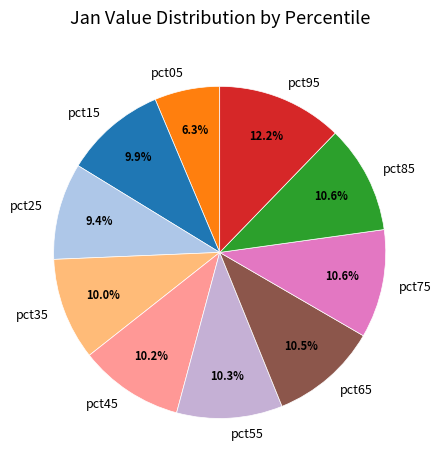

To the nearest percent, what is the combined percentage of pct65 and pct95?

23%